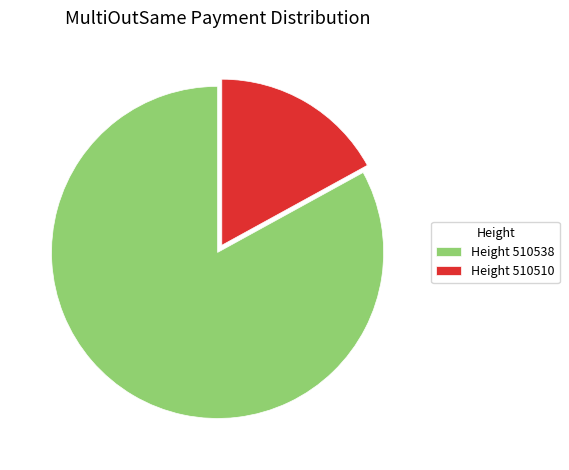

Between Height 510510 and Height 510538, which is larger?

Height 510538